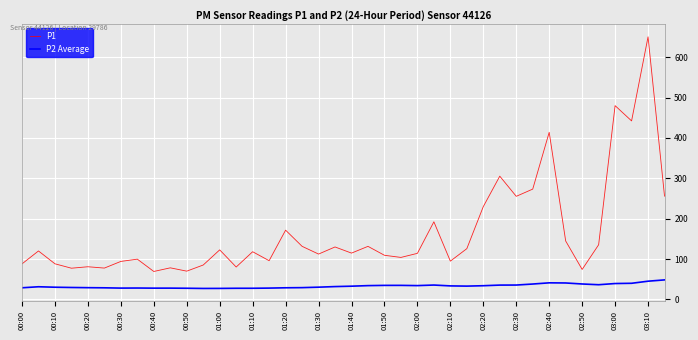

What is the minimum value shown in the chart?

27.3